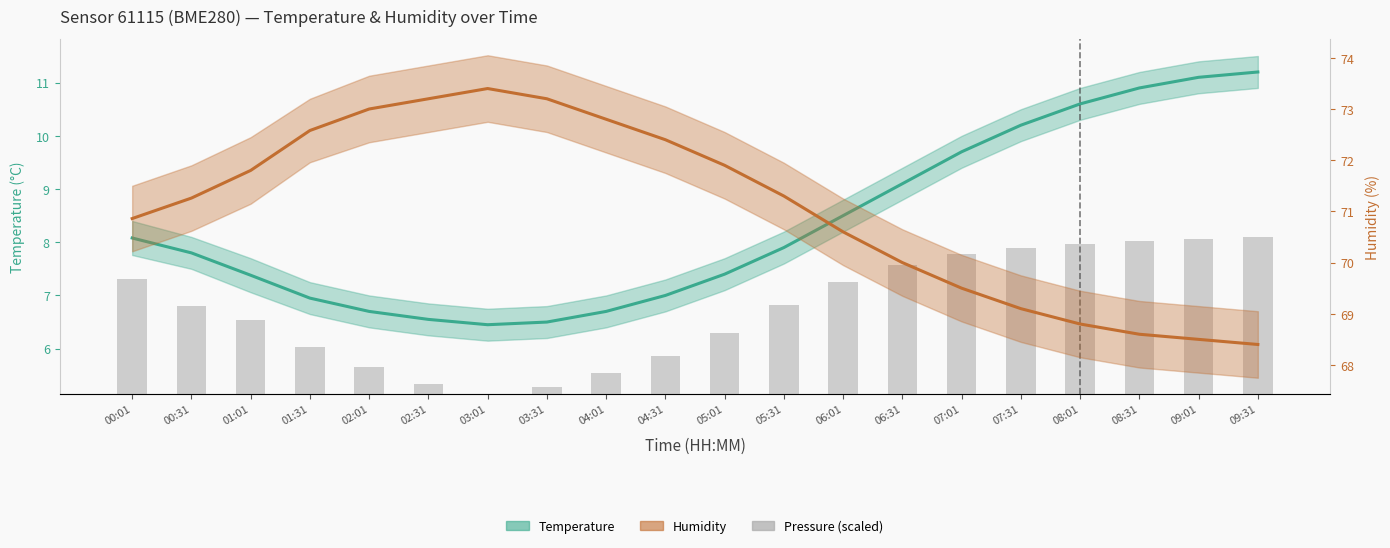

What is the difference between the highest and lowest values at 01:01?

70.4